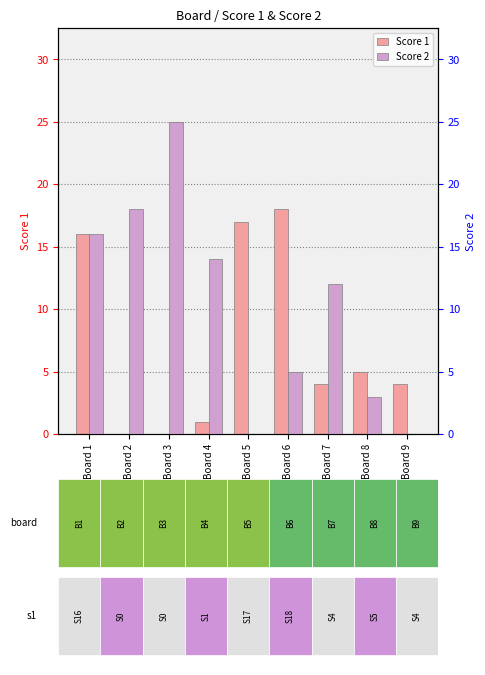

Rank the categories by Score 2 value from lowest to highest.

Board 5, Board 9, Board 8, Board 6, Board 7, Board 4, Board 1, Board 2, Board 3